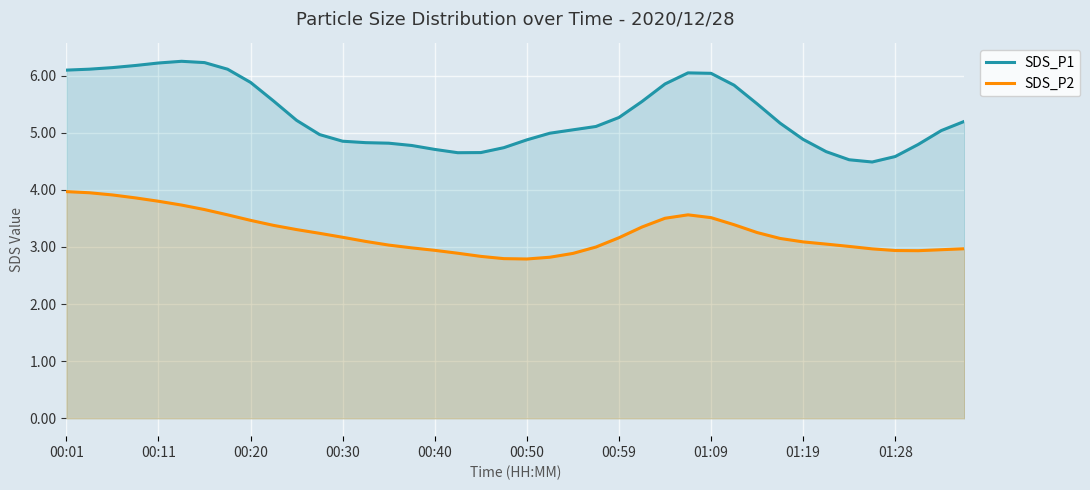

The value of SDS_P1 at 00:40 is 4.7. True or false?

True